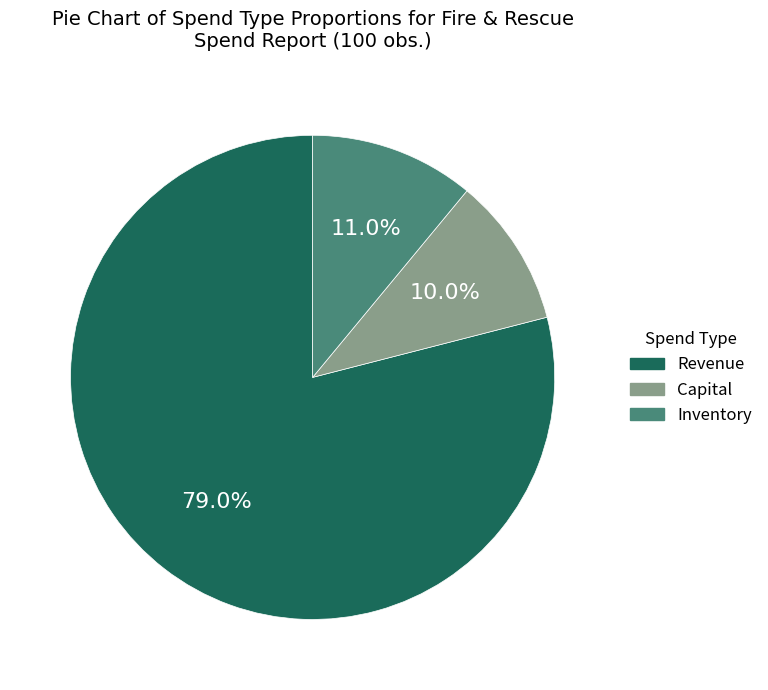

True or false: Capital accounts for 16% of the total.

False